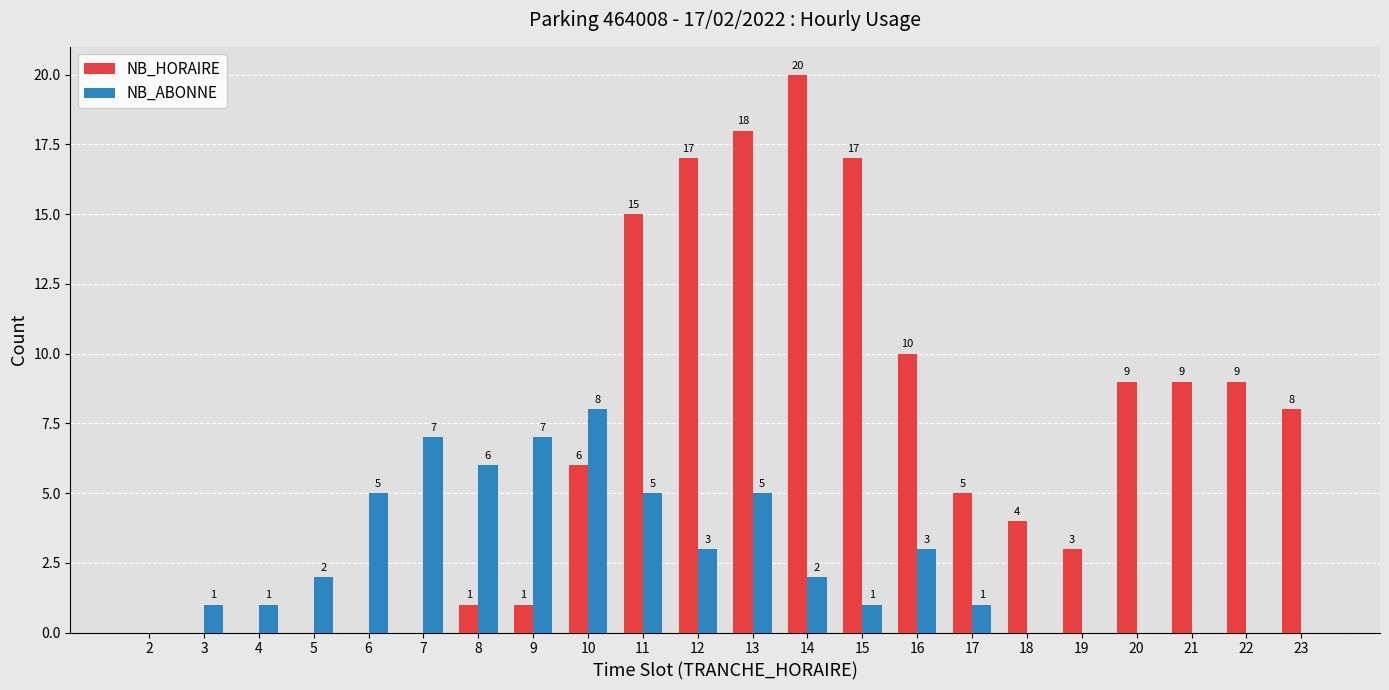

Which series has the largest total across all categories?

NB_HORAIRE